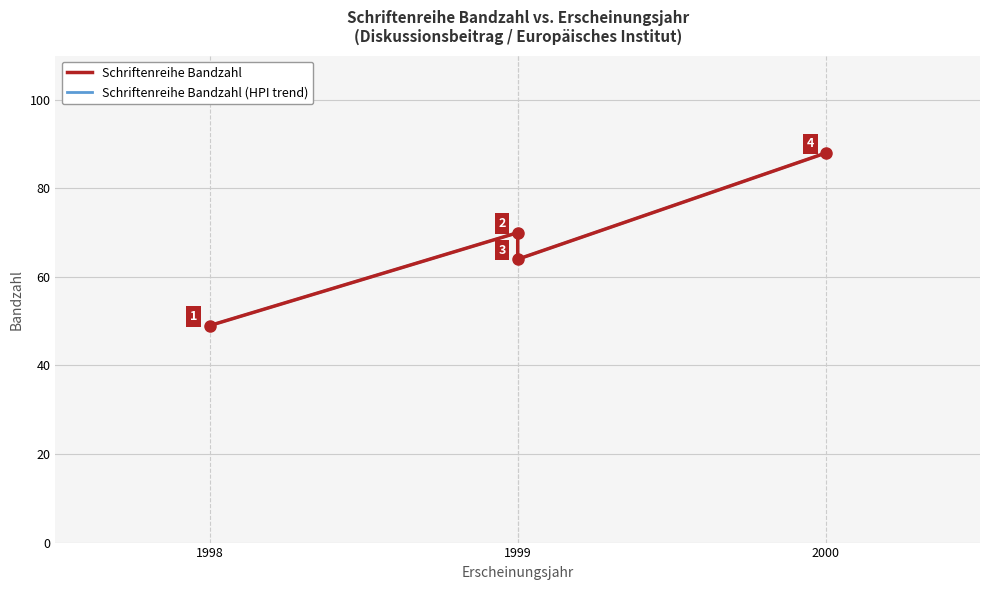

Is this an area chart (filled region under the line)?

No